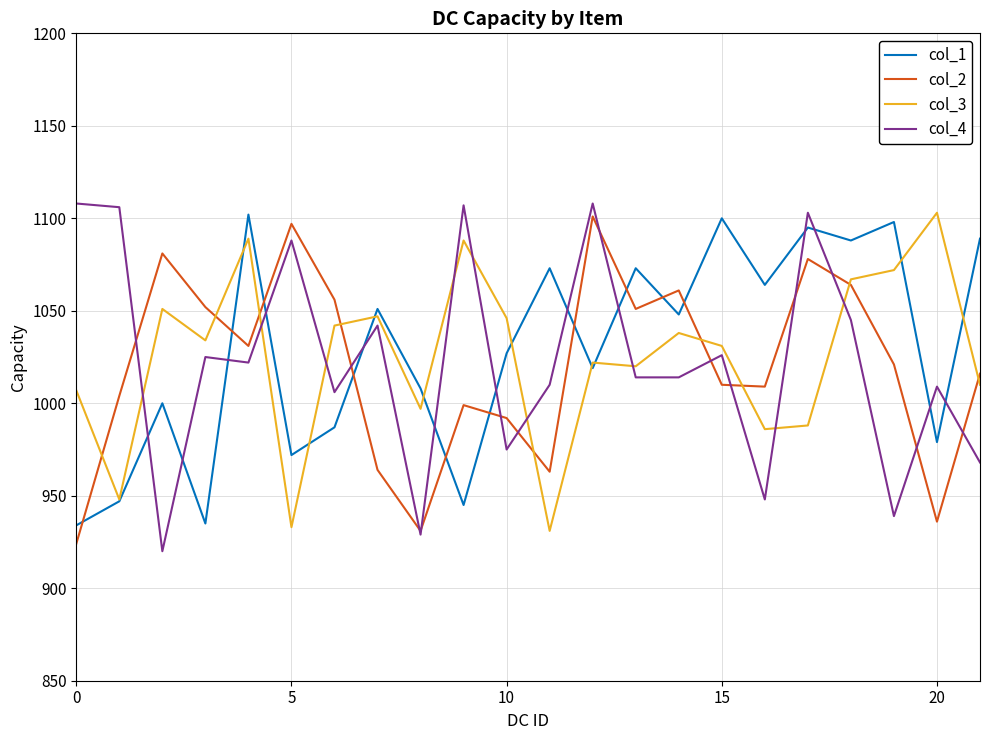

True or false: col_3 and col_4 cross at least once.

True